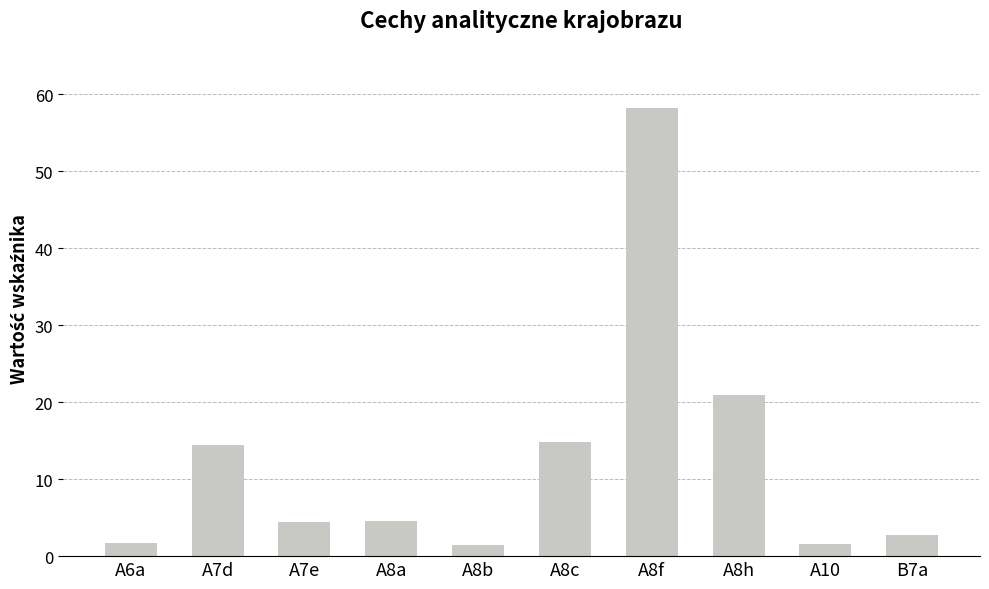

What is the change in value from A6a to A7d?

+12.7